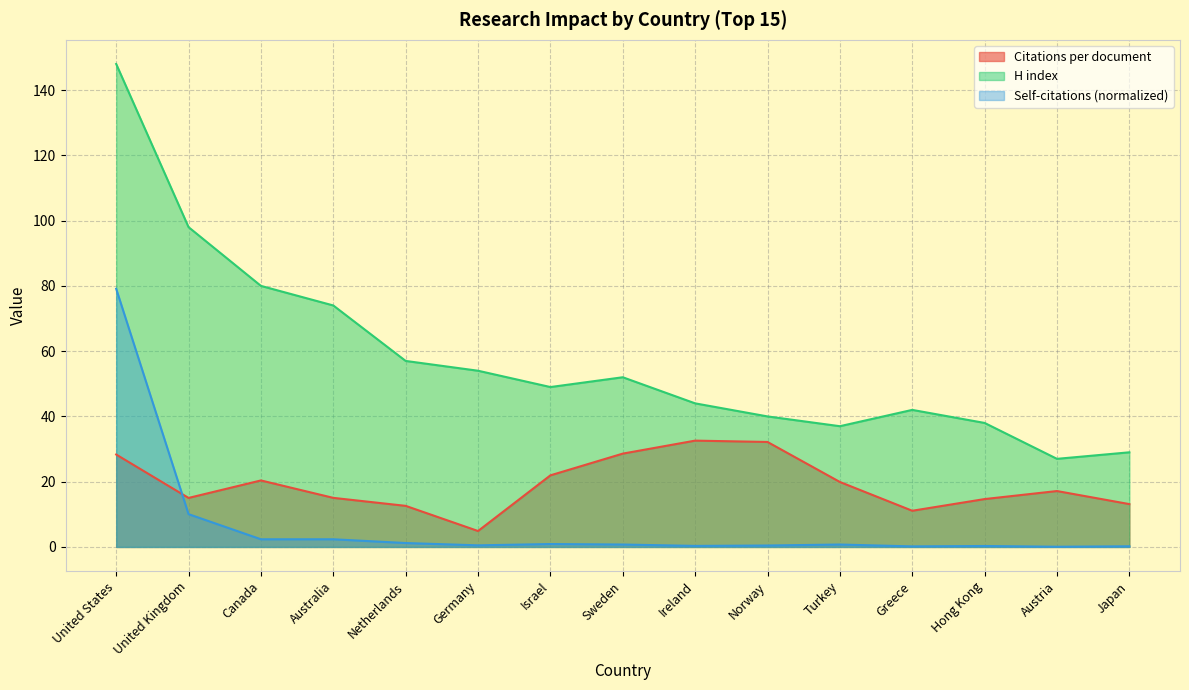

What is the highest value of the Citations per document series?

32.6